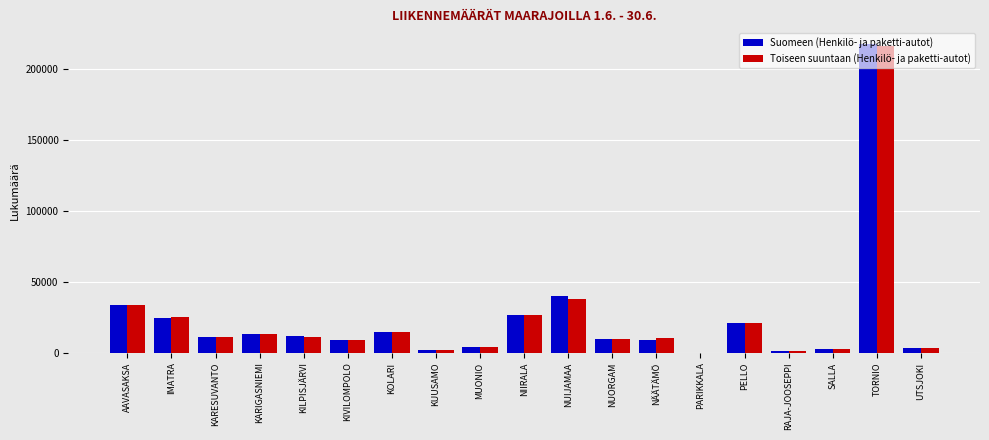

Is the value of Toiseen suuntaan (Henkilö- ja paketti-autot) at KILPISJÄRVI greater than the value of Suomeen (Henkilö- ja paketti-autot) at MUONIO?

Yes